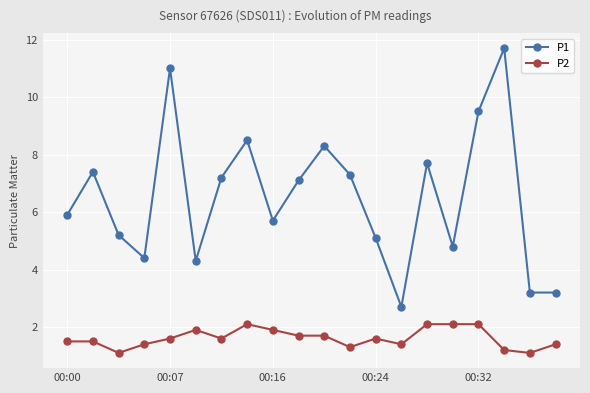

What is the difference between the maximum and minimum values in the P2 series?

1.0